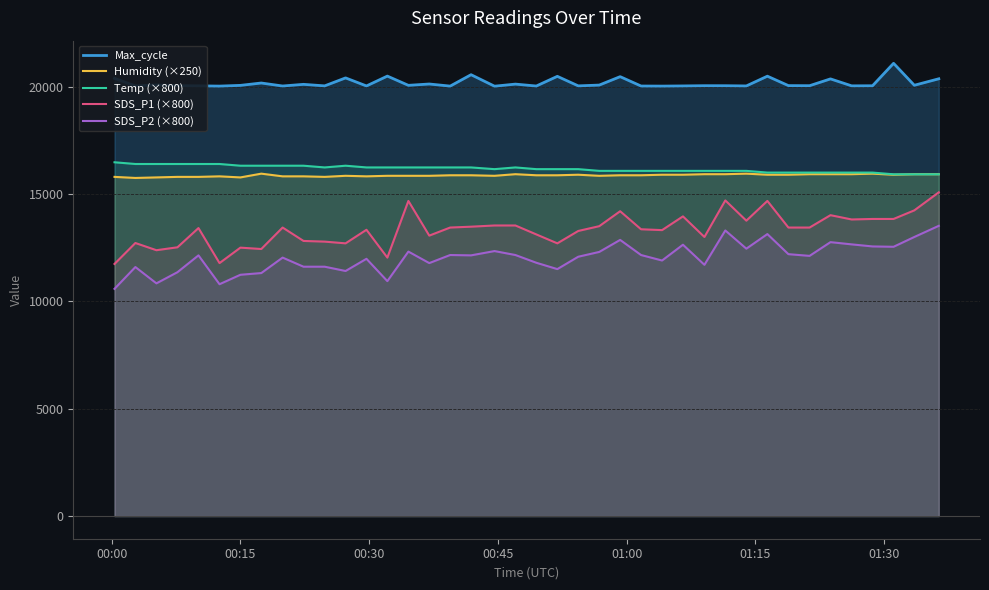

How many lines are shown in the chart?

5